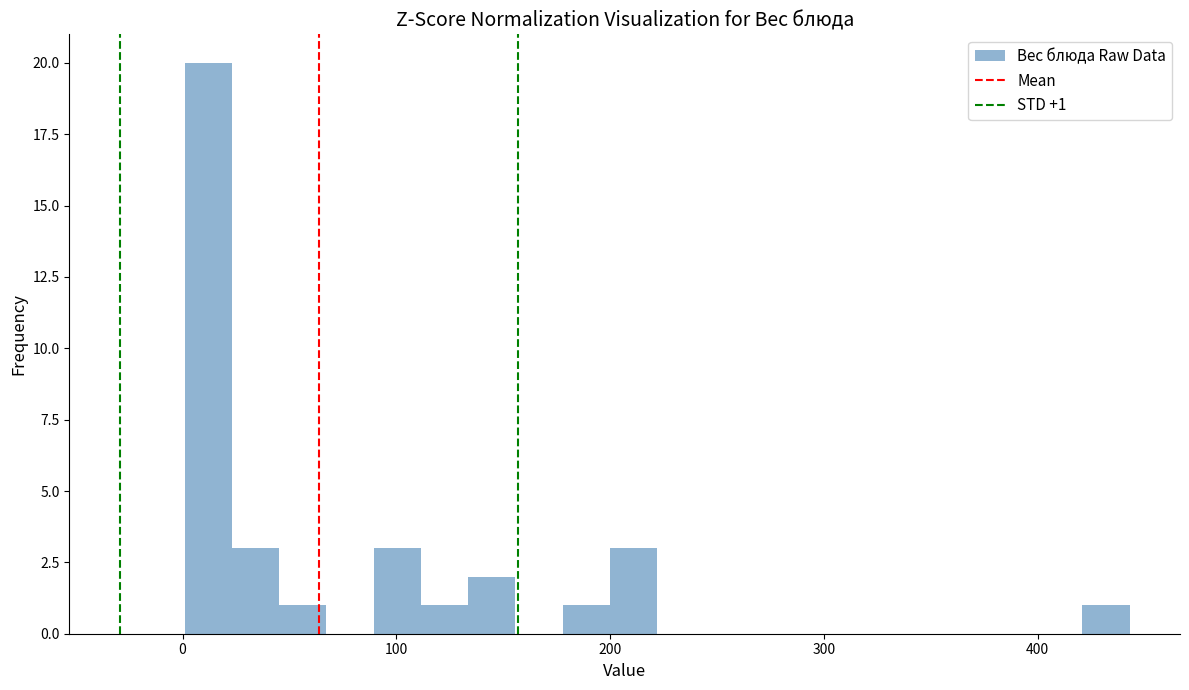

Around what value on the x-axis is the tallest bar? Give the approximate position of its centre, as read against the axis.

10